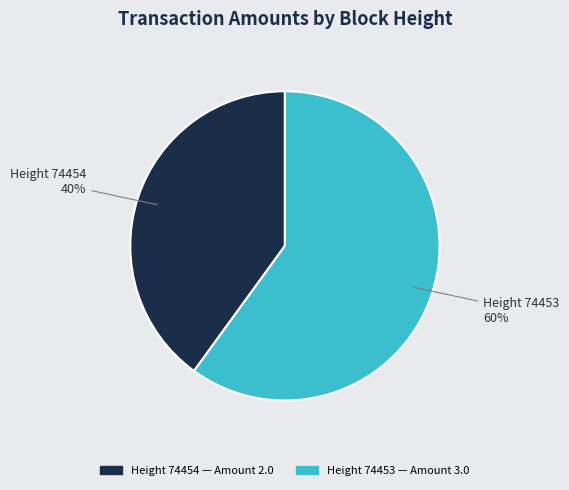

To the nearest percent, what portion does Height 74453 60% represent?

60%